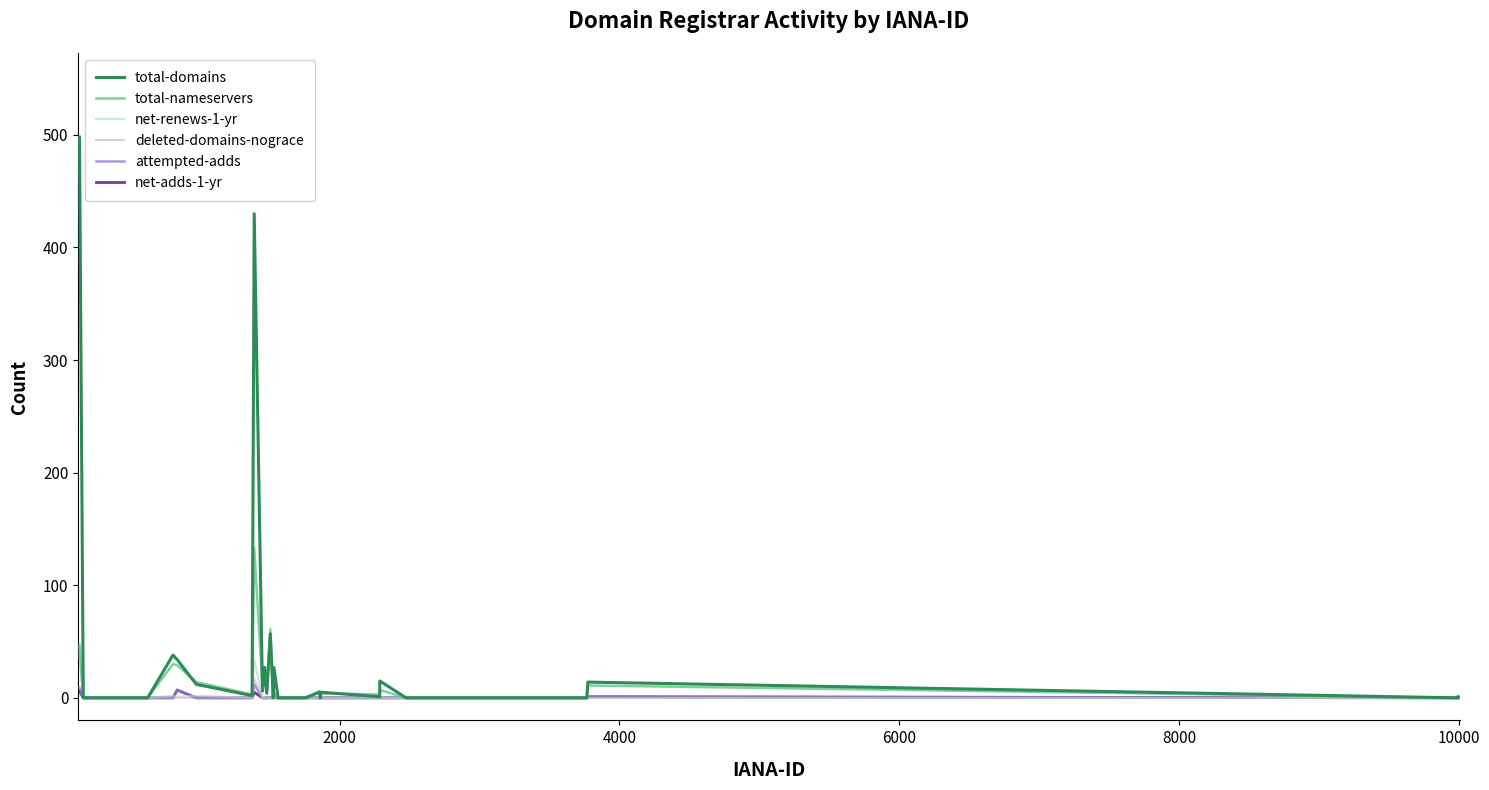

What is the highest value of the total-domains series?

498